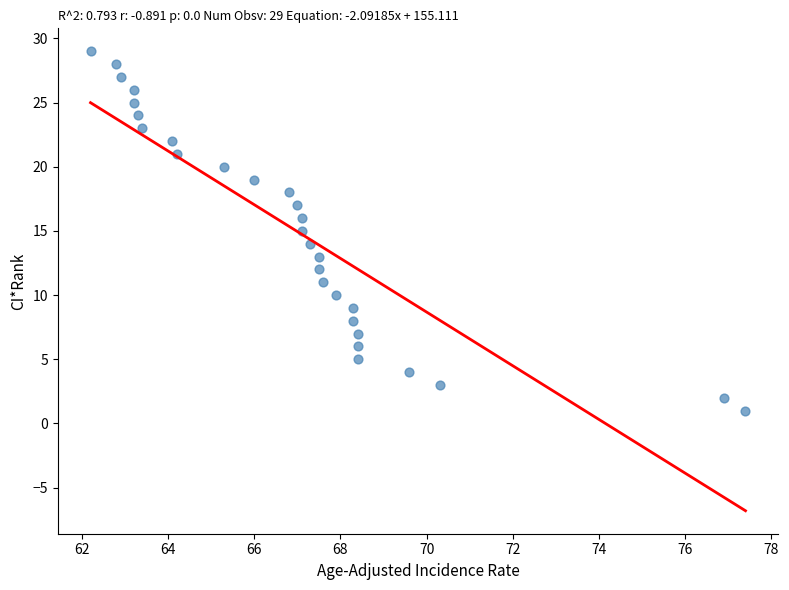

What is the range of Y values (max minus min)?

28